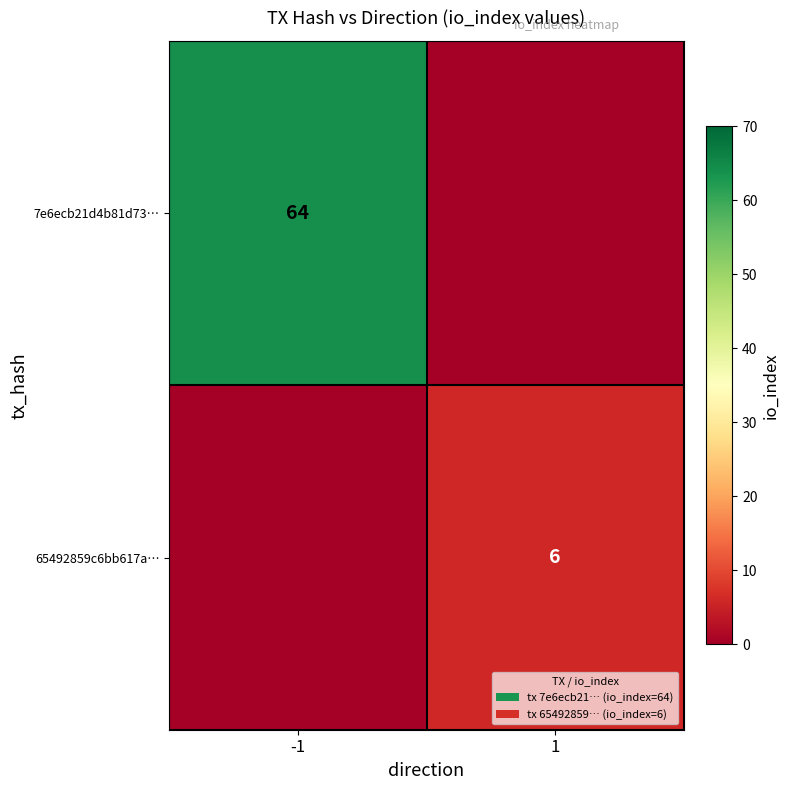

Is it true that 7e6ecb21d4b81d73… equals 94 at -1?

False